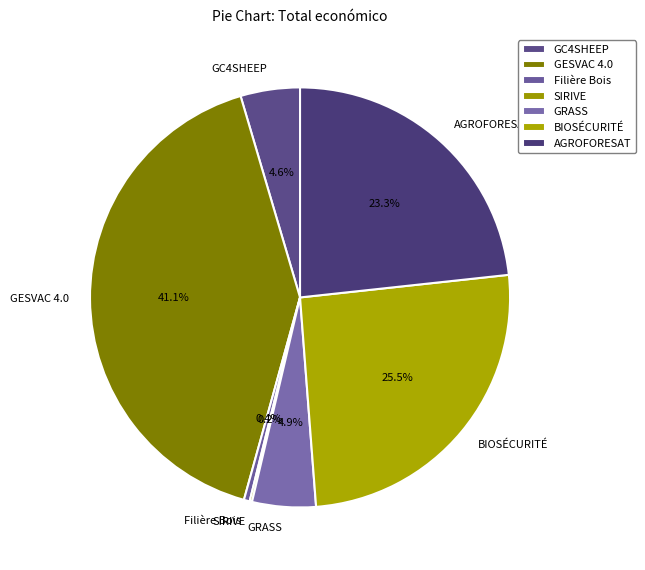

Which slice is the largest?

GESVAC 4.0